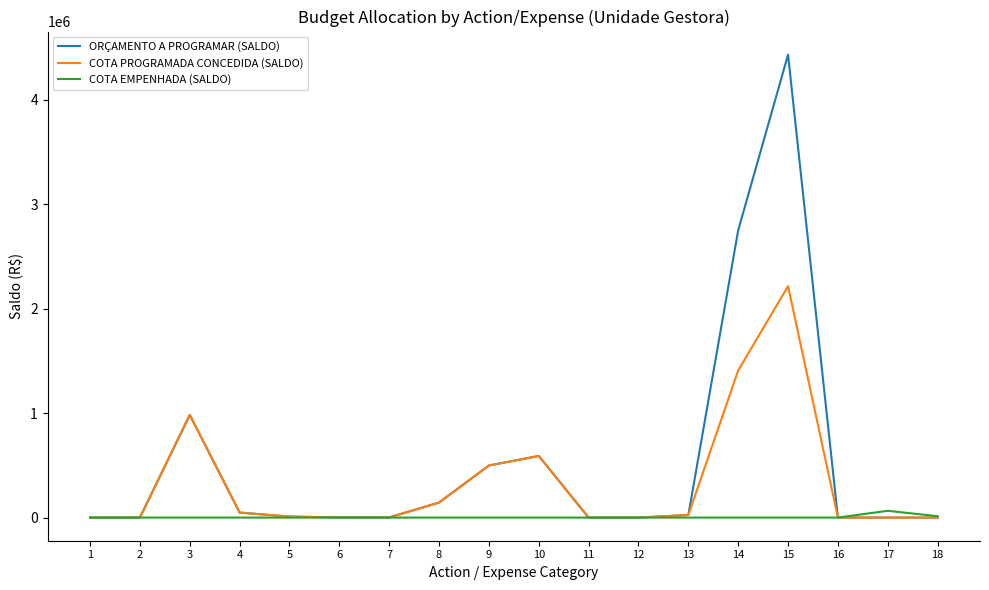

Which series has the largest total across all categories?

ORÇAMENTO A PROGRAMAR (SALDO)